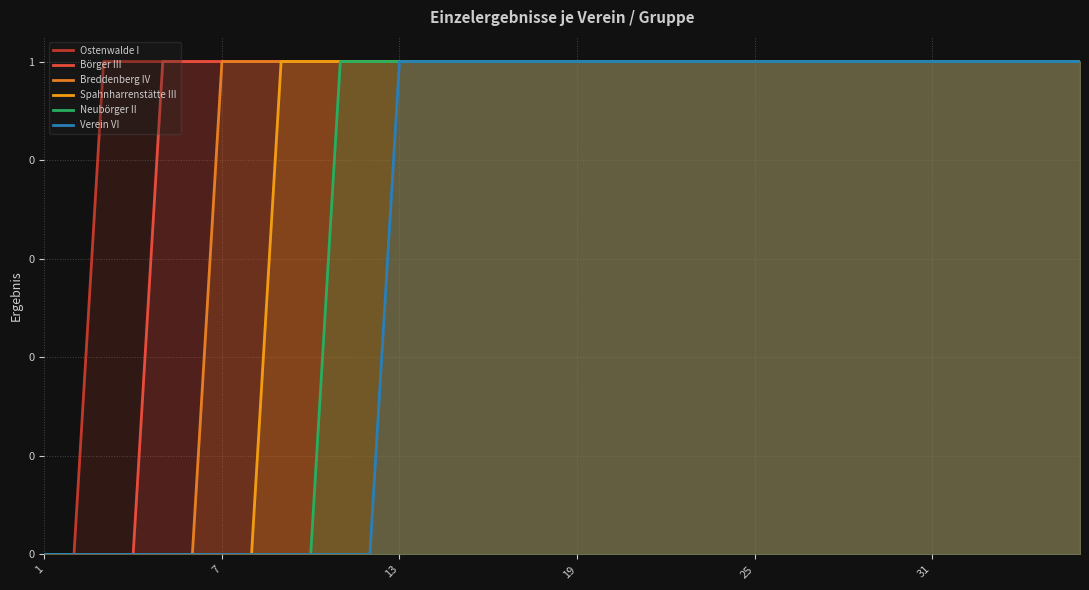

What are all the series names shown in the legend?

Ostenwalde I, Börger III, Breddenberg IV, Spahnharrenstätte III, Neubörger II, Verein VI